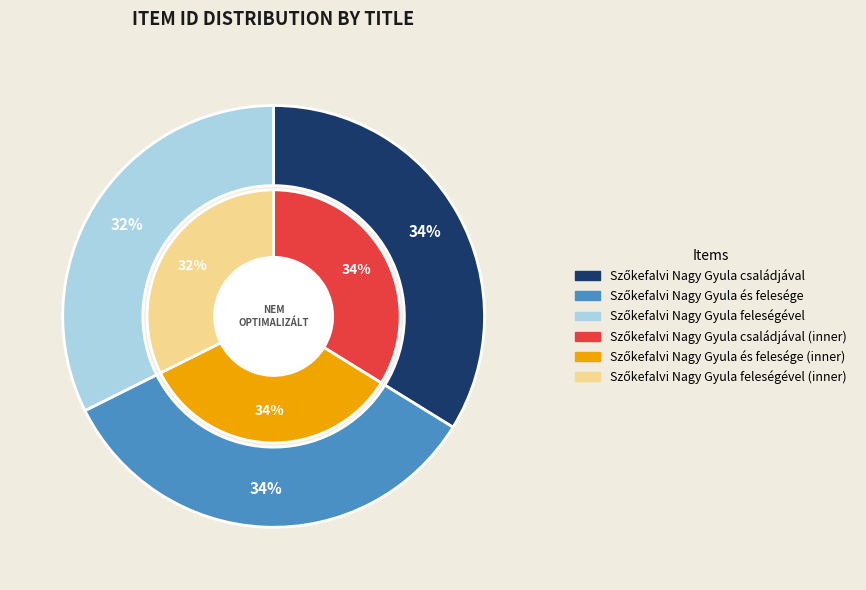

Is it true that Szőkefalvi Nagy Gyula családjával is 34% of the pie?

True